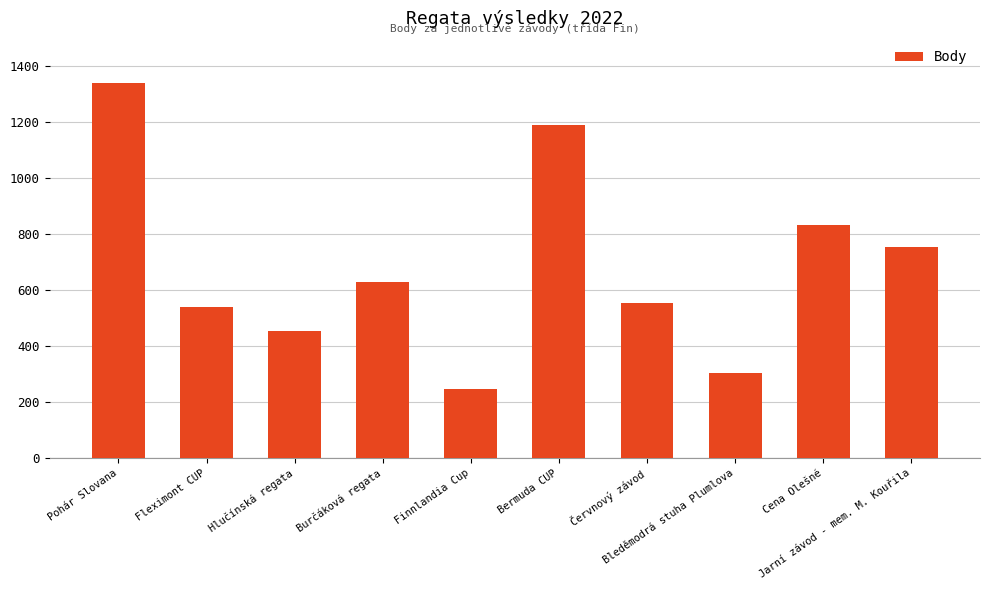

What is the greatest value displayed?

1338